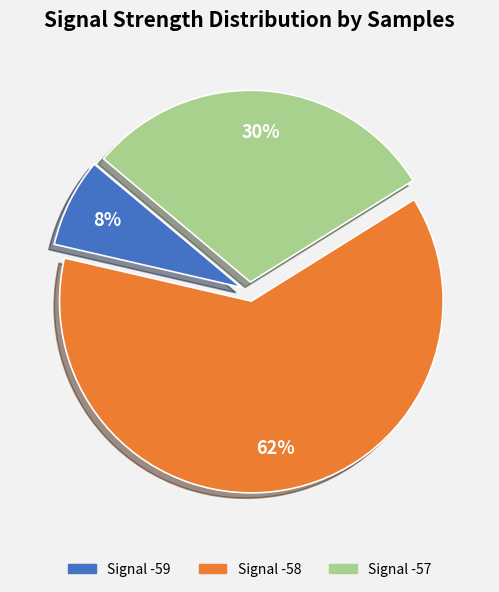

Is there any slice that represents more than half of the pie?

Yes